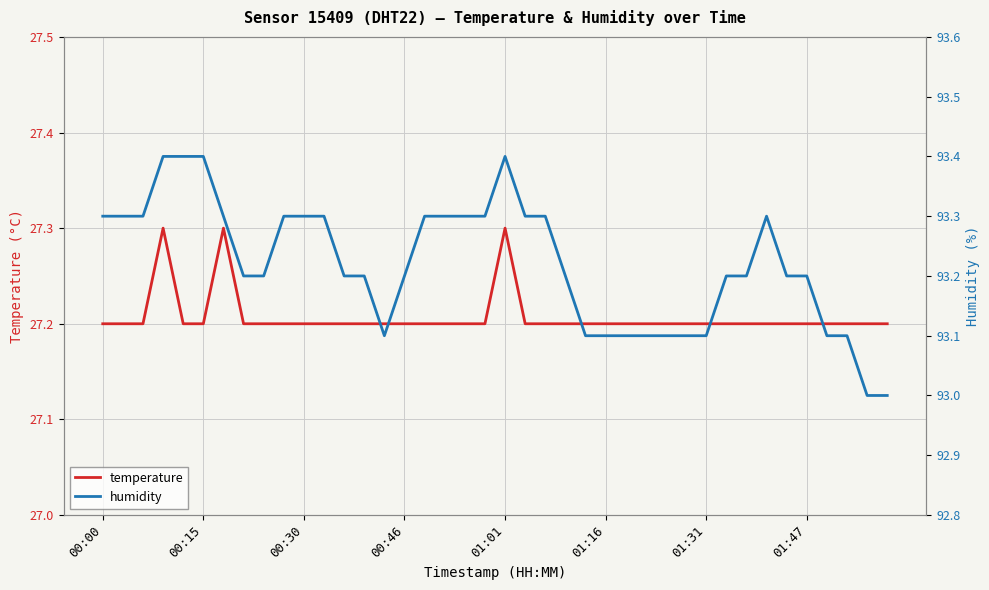

What are all the series names shown in the legend?

temperature, humidity